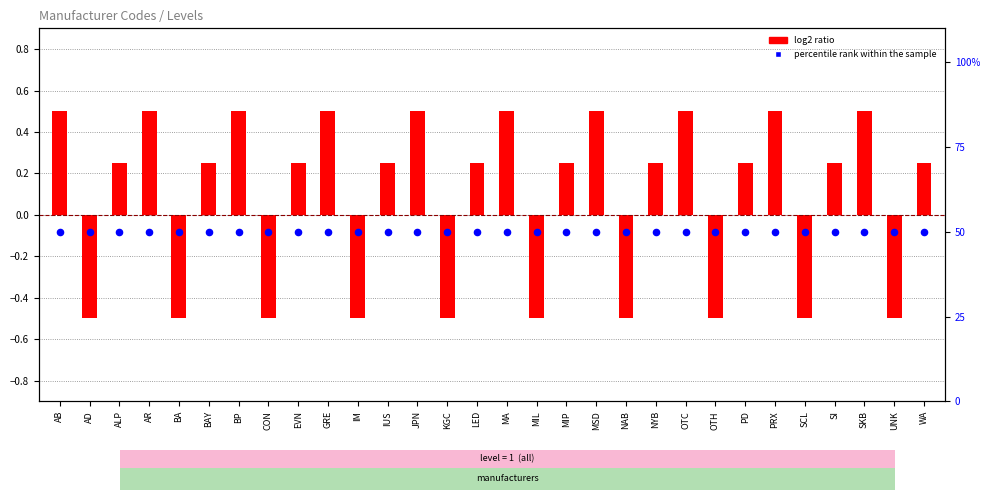

At which category is the sum across all series the highest?

AB